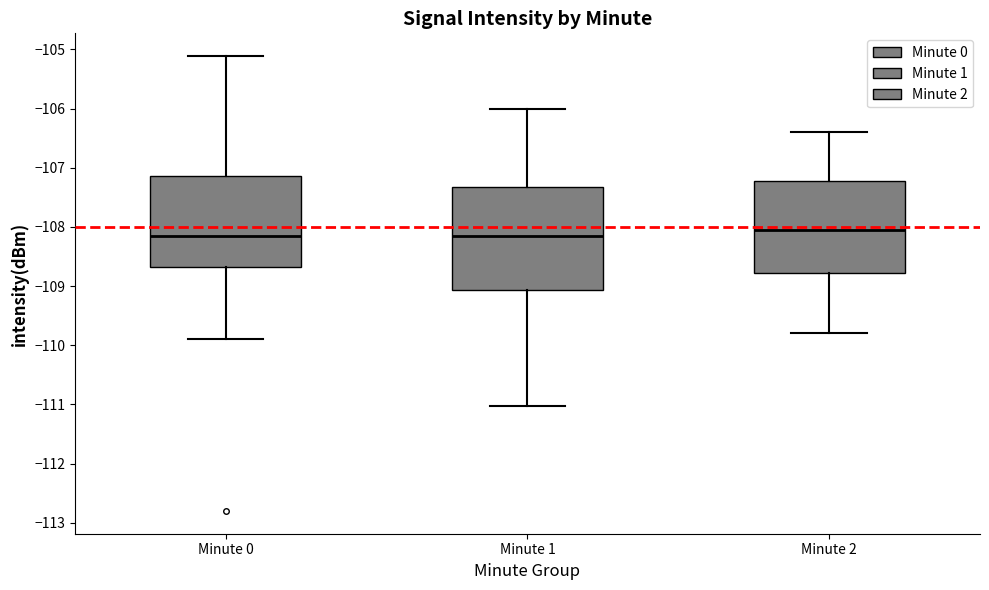

Reading left to right, transcribe this box plot: for each box, give where its median line is, the range the box spans, and where its two whiskers end, as read against the y-axis. The values are not printed on the chart, so give them approximately, as read against the axis.

Minute 0: median -108.2, box -108.7 to -107.1, whiskers -109.9 to -105.1
Minute 1: median -108.1, box -109.1 to -107.3, whiskers -111.0 to -106.0
Minute 2: median -108.0, box -108.8 to -107.2, whiskers -109.8 to -106.4